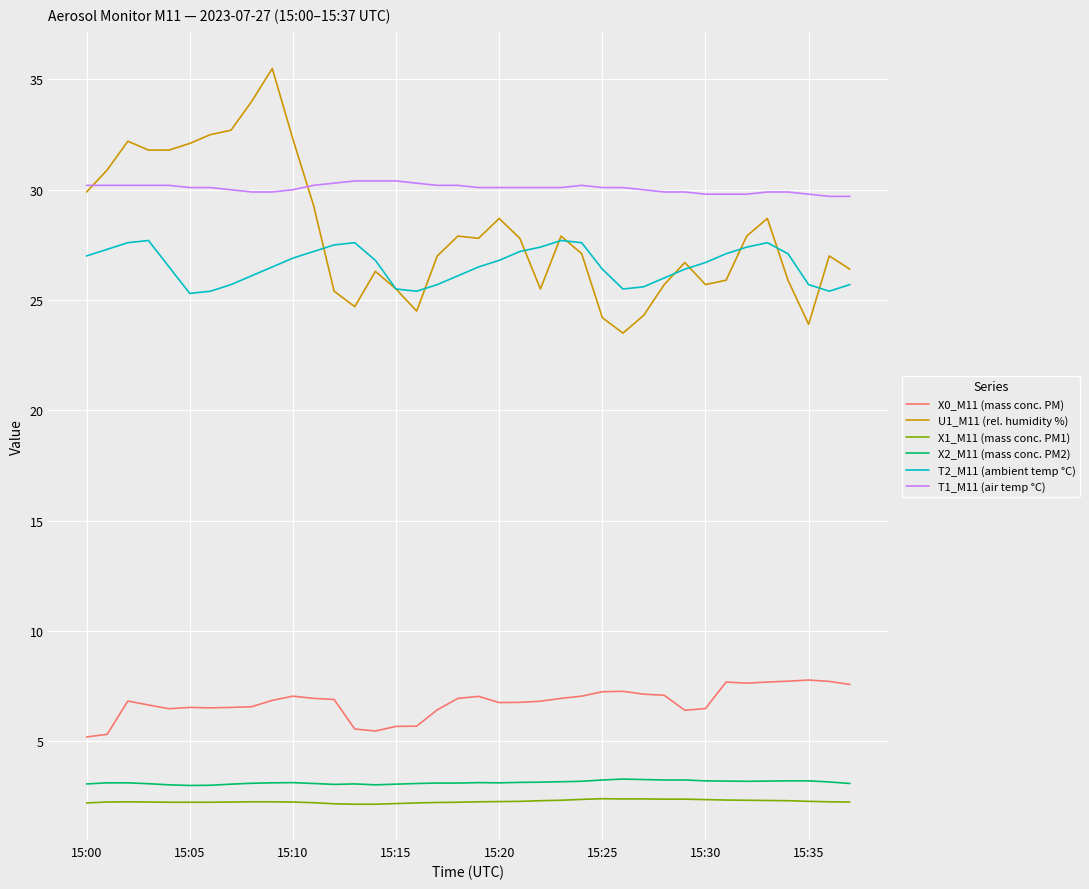

True or false: U1_M11 (rel. humidity %) and X2_M11 (mass conc. PM2) intersect in this chart.

False